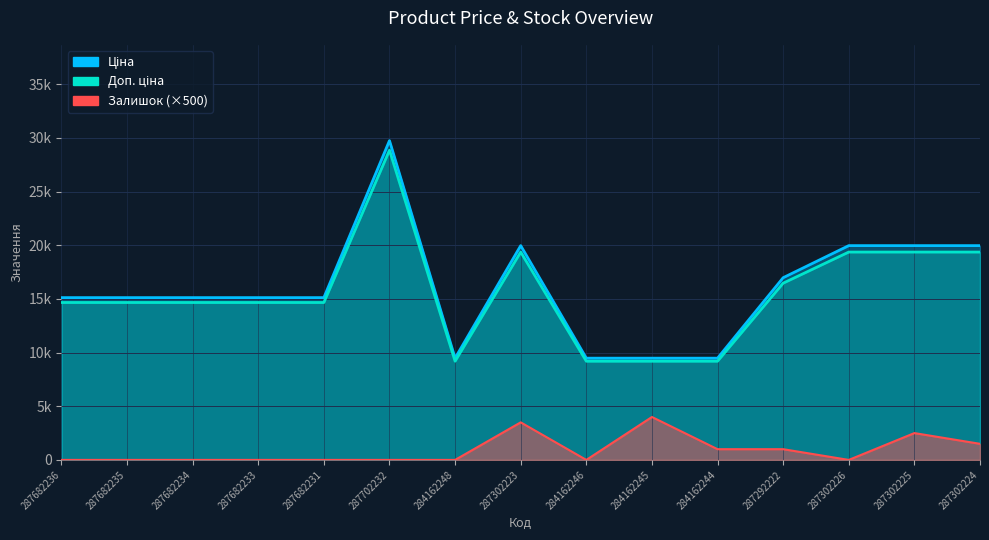

At which category does Залишок reach its first local valley?

284162246